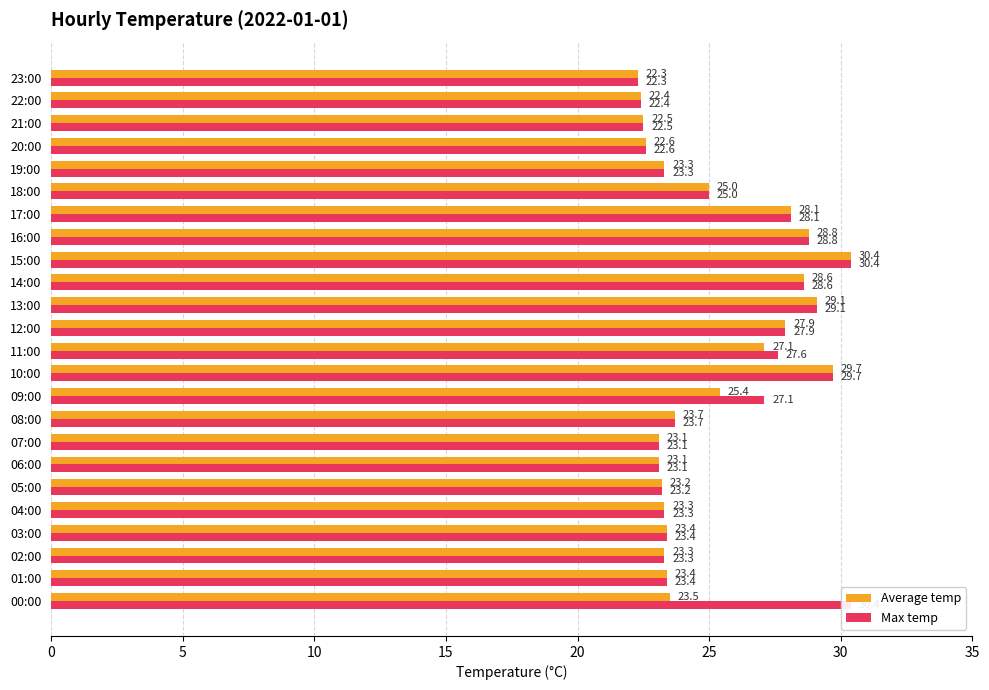

What is the label of the 11th bar from the right?

13:00